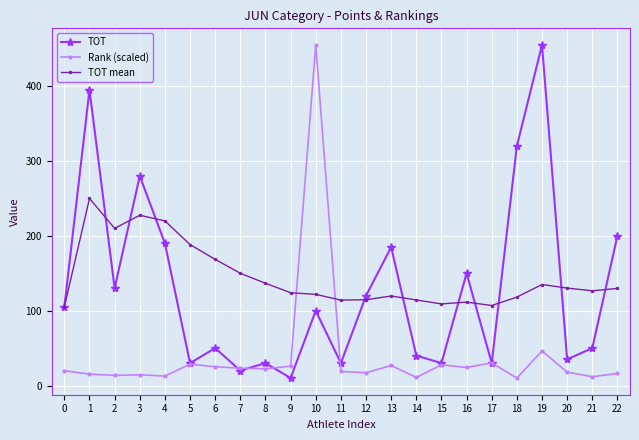

Is the value of TOT mean at 9 greater than the value of Rank (scaled) at 10?

No